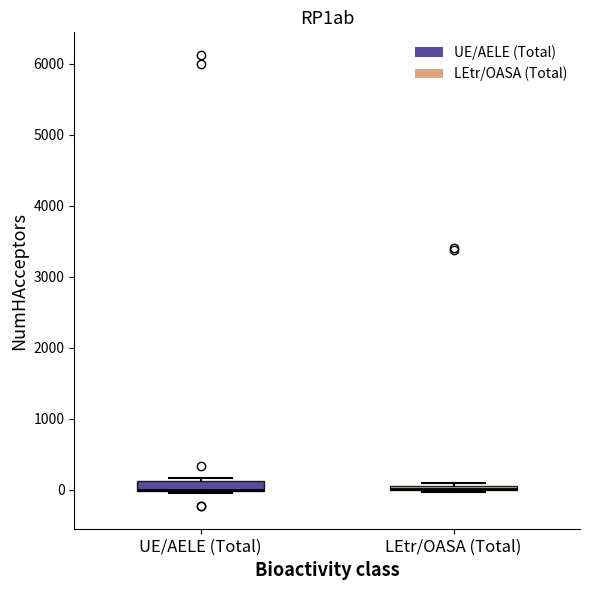

Where is the lower edge of the box for UE/AELE (Total) on the y-axis? The values are not printed on the chart, so give them approximately, as read against the axis.

0